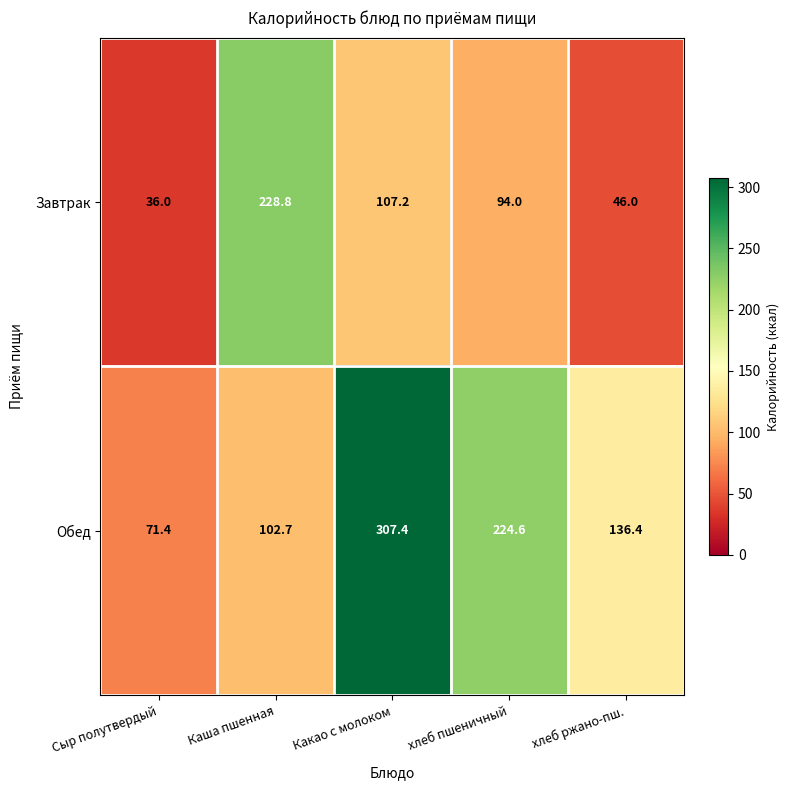

What is the total value across all series at Каша пшенная?

331.5